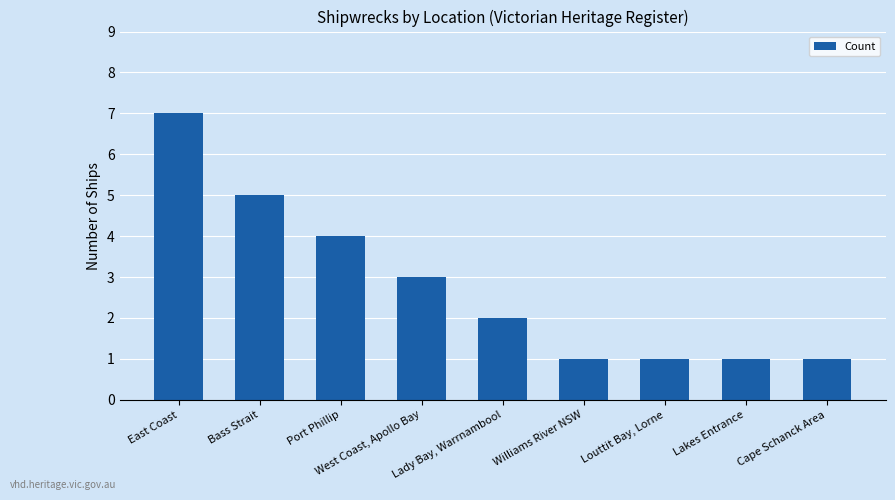

Between West Coast, Apollo Bay and East Coast, which is larger?

East Coast